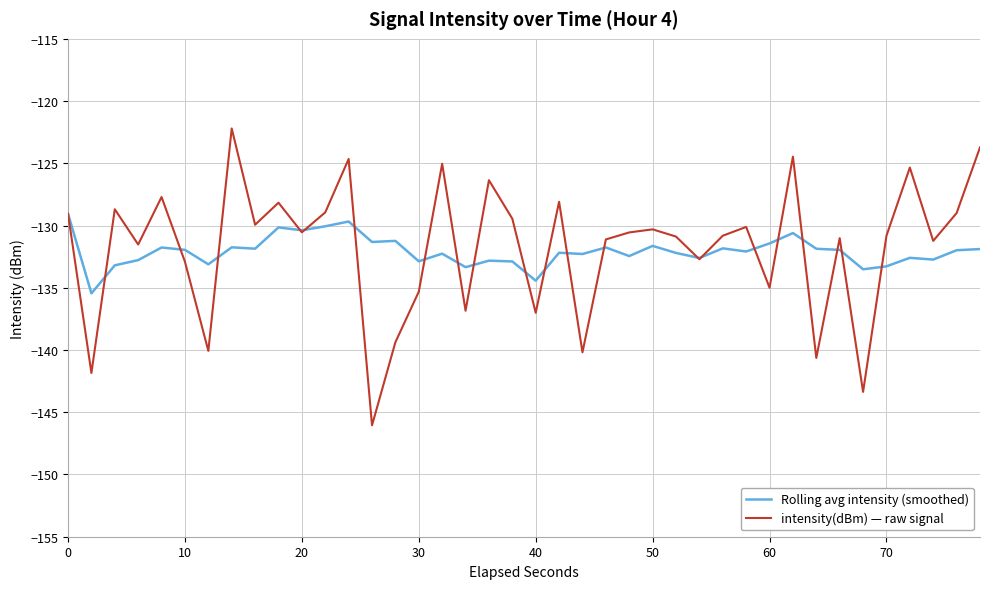

What is the minimum value shown in the chart?

-146.0